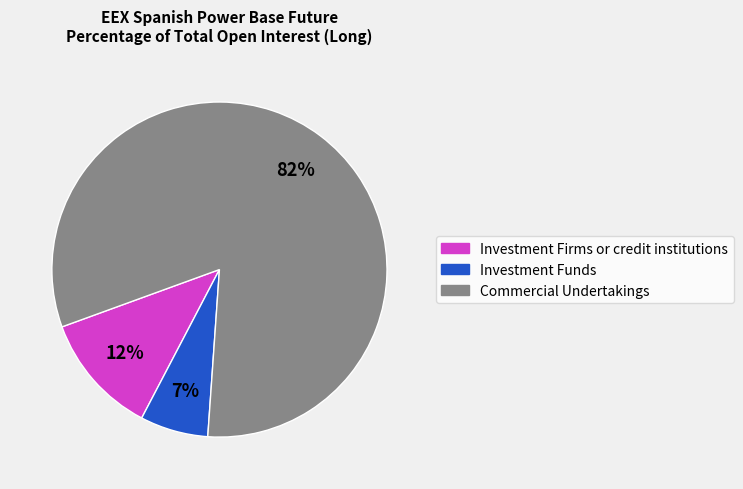

Between Investment Funds and Commercial Undertakings, which is larger?

Commercial Undertakings